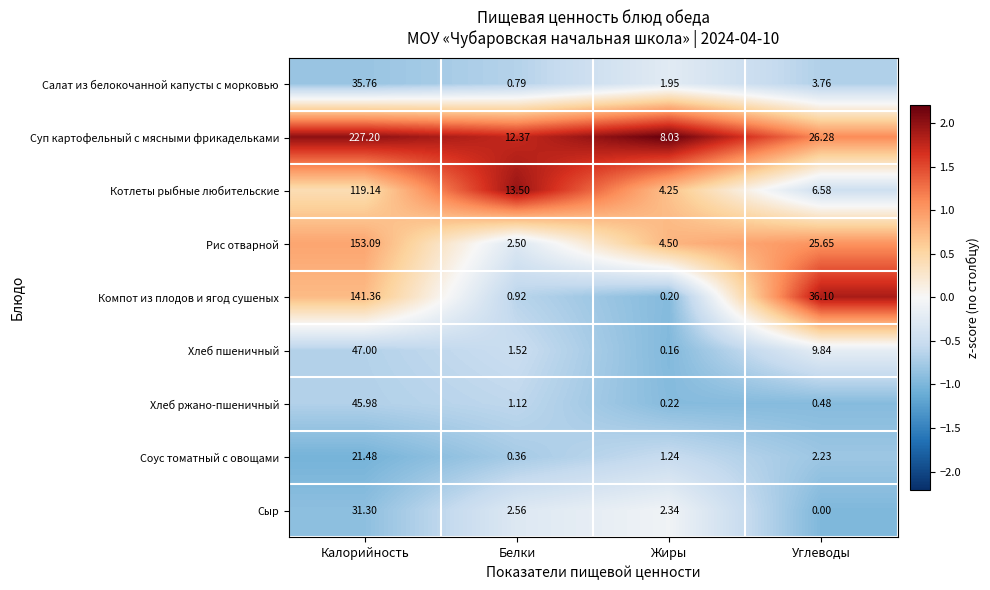

Which series changed the most between Белки and Углеводы?

Компот из плодов и ягод сушеных